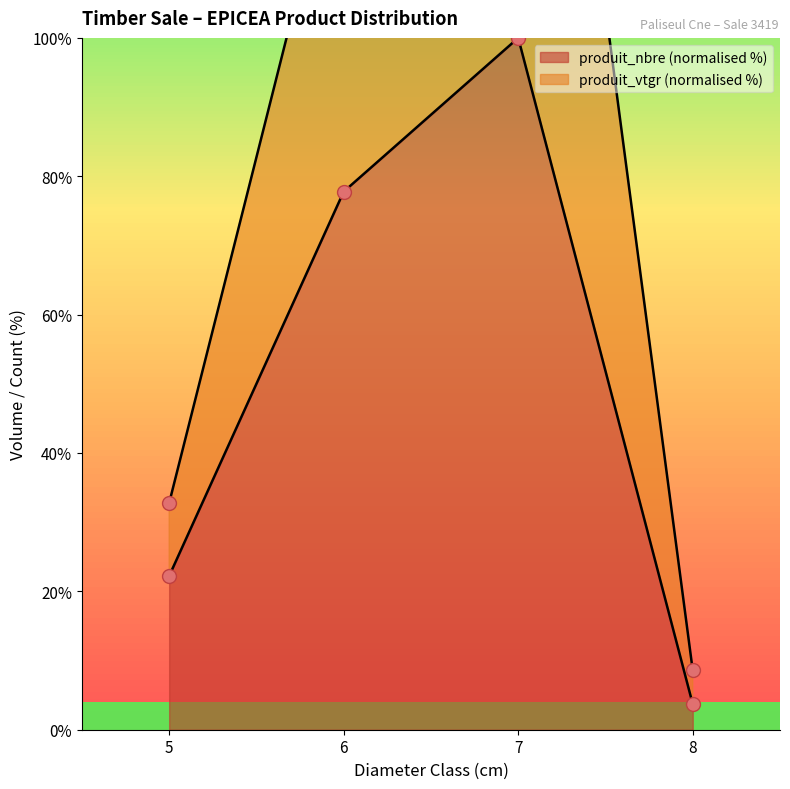

List the labels in order of produit_nbre (normalised %) value, smallest first.

8, 5, 6, 7